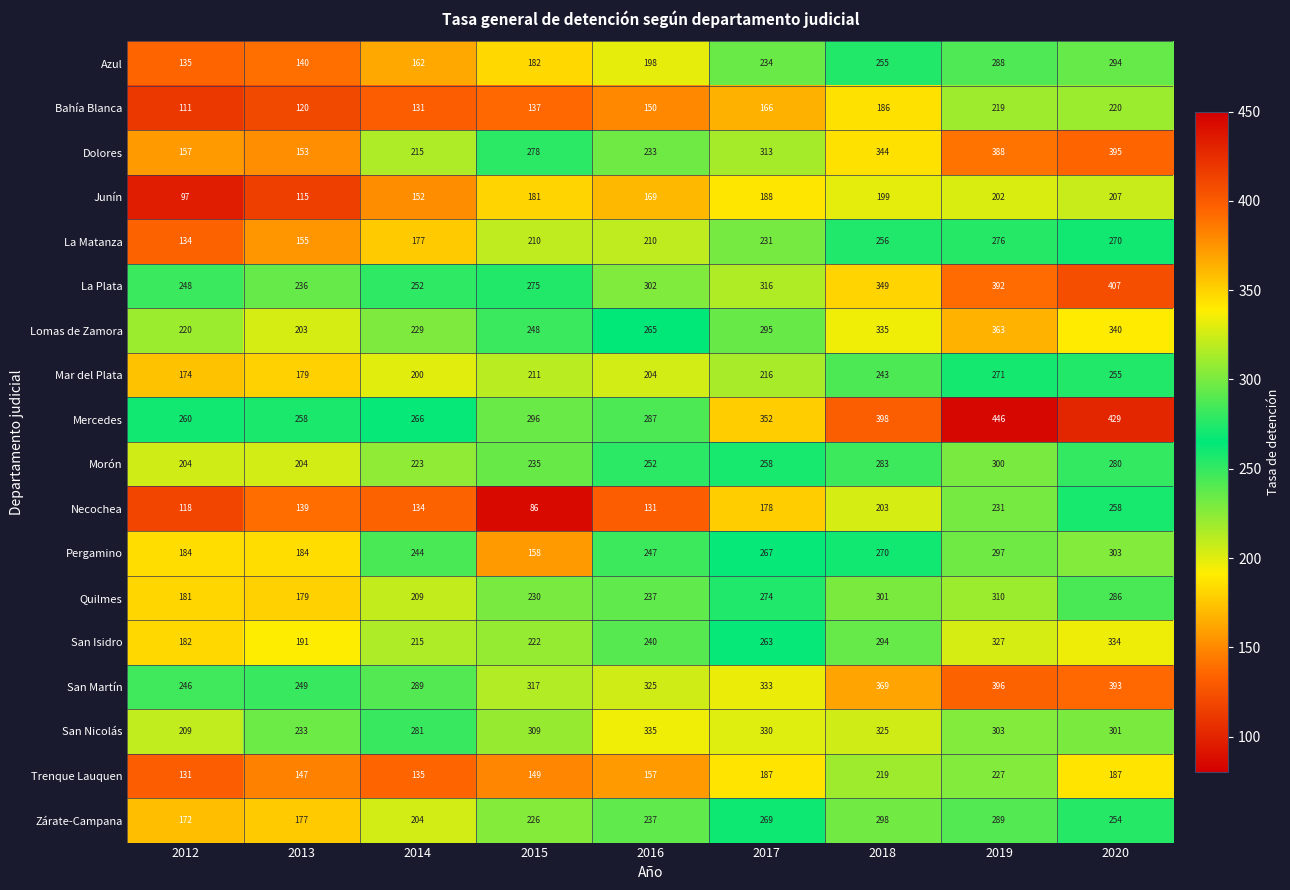

Which series has the widest spread of values?

Dolores